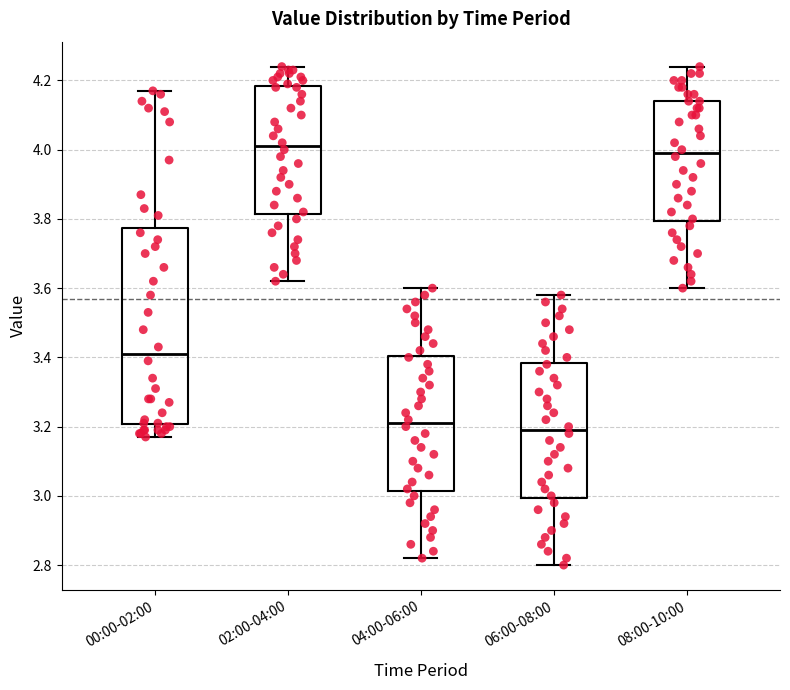

Where is the lower edge of the box for 00:00-02:00 on the y-axis? The values are not printed on the chart, so give them approximately, as read against the axis.

3.20